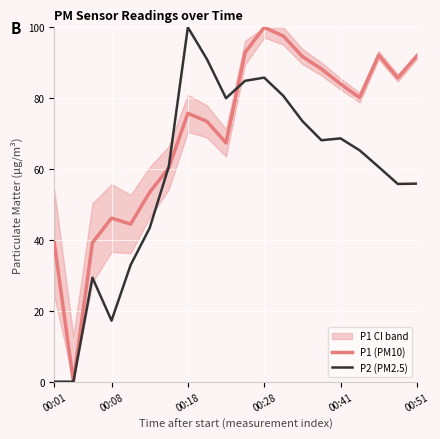

How many distinct data groups are displayed?

2